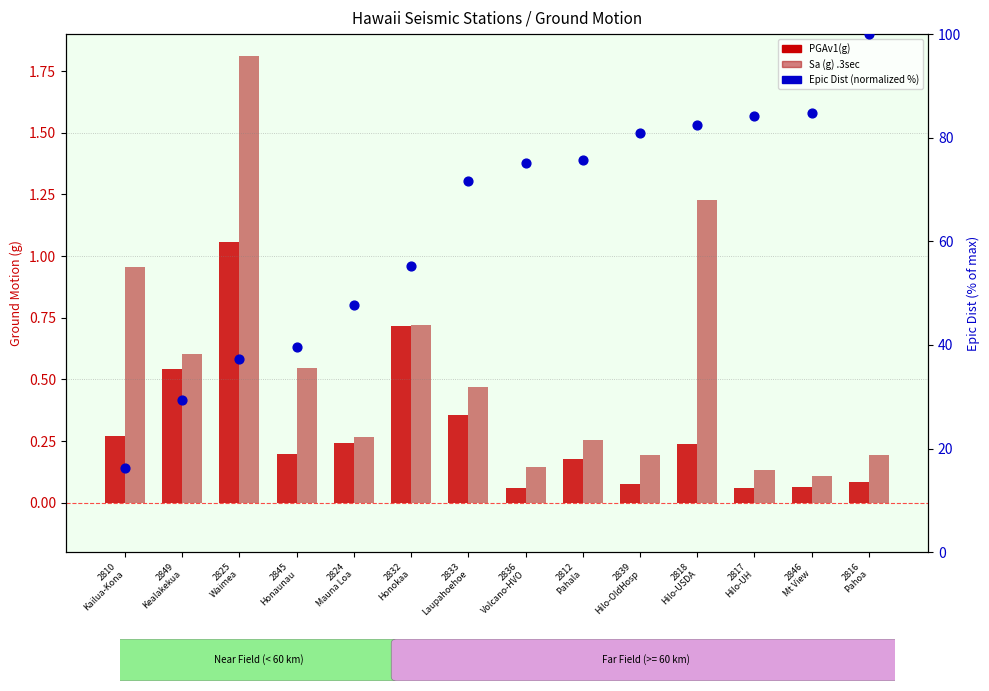

Which series has the largest Y range (max minus min)?

Epic Dist (normalized %)